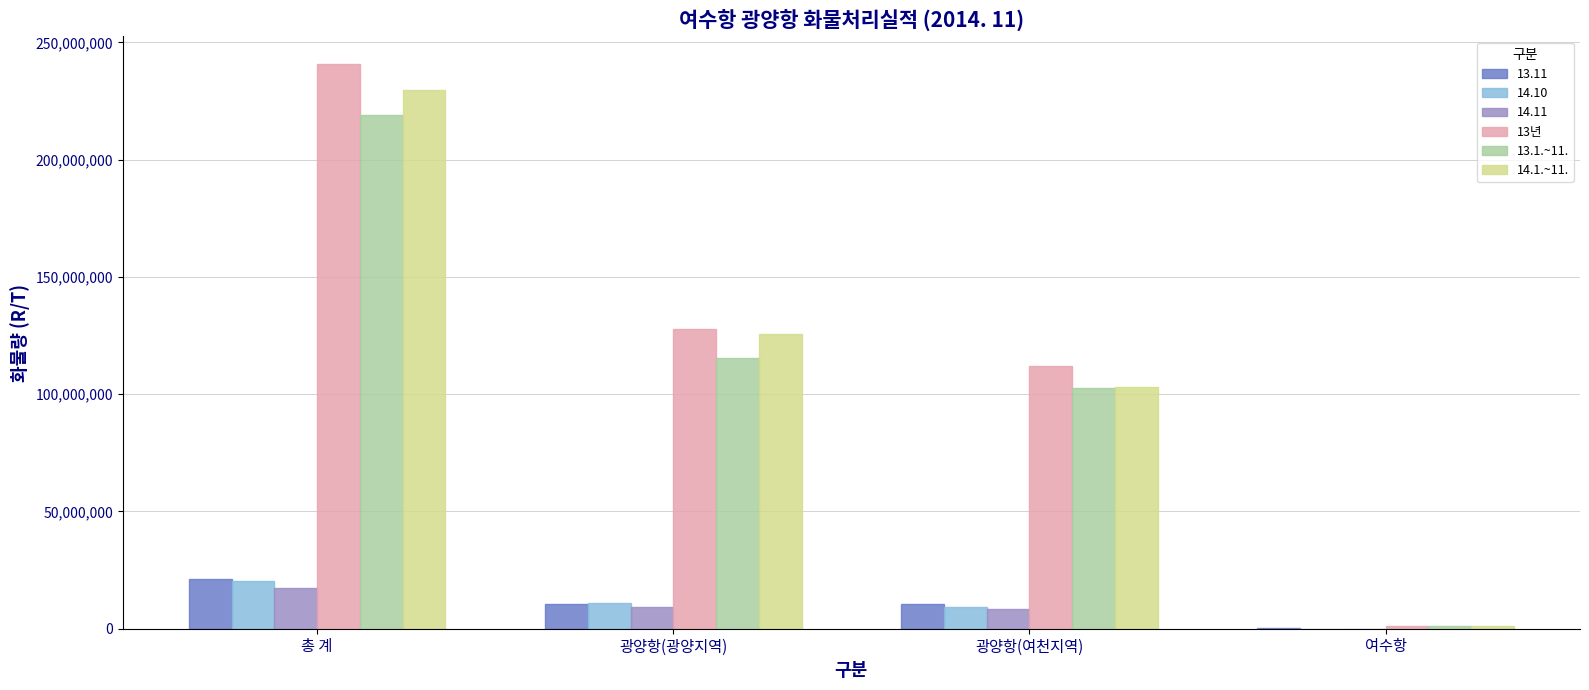

How many groups of bars are there?

4